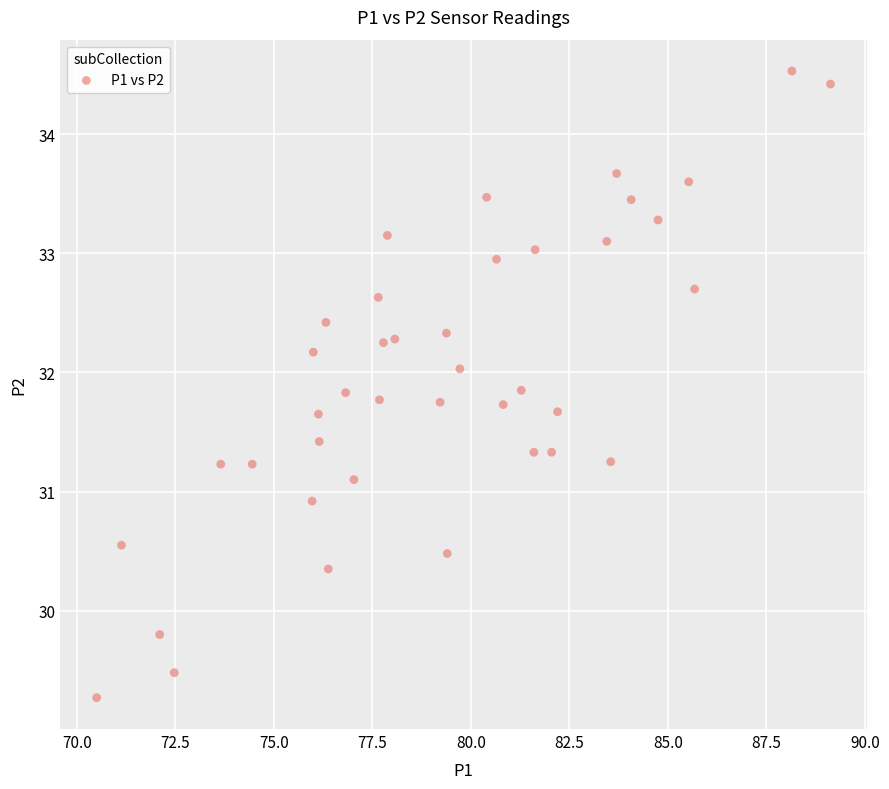

What is the range of Y values (max minus min)?

5.3